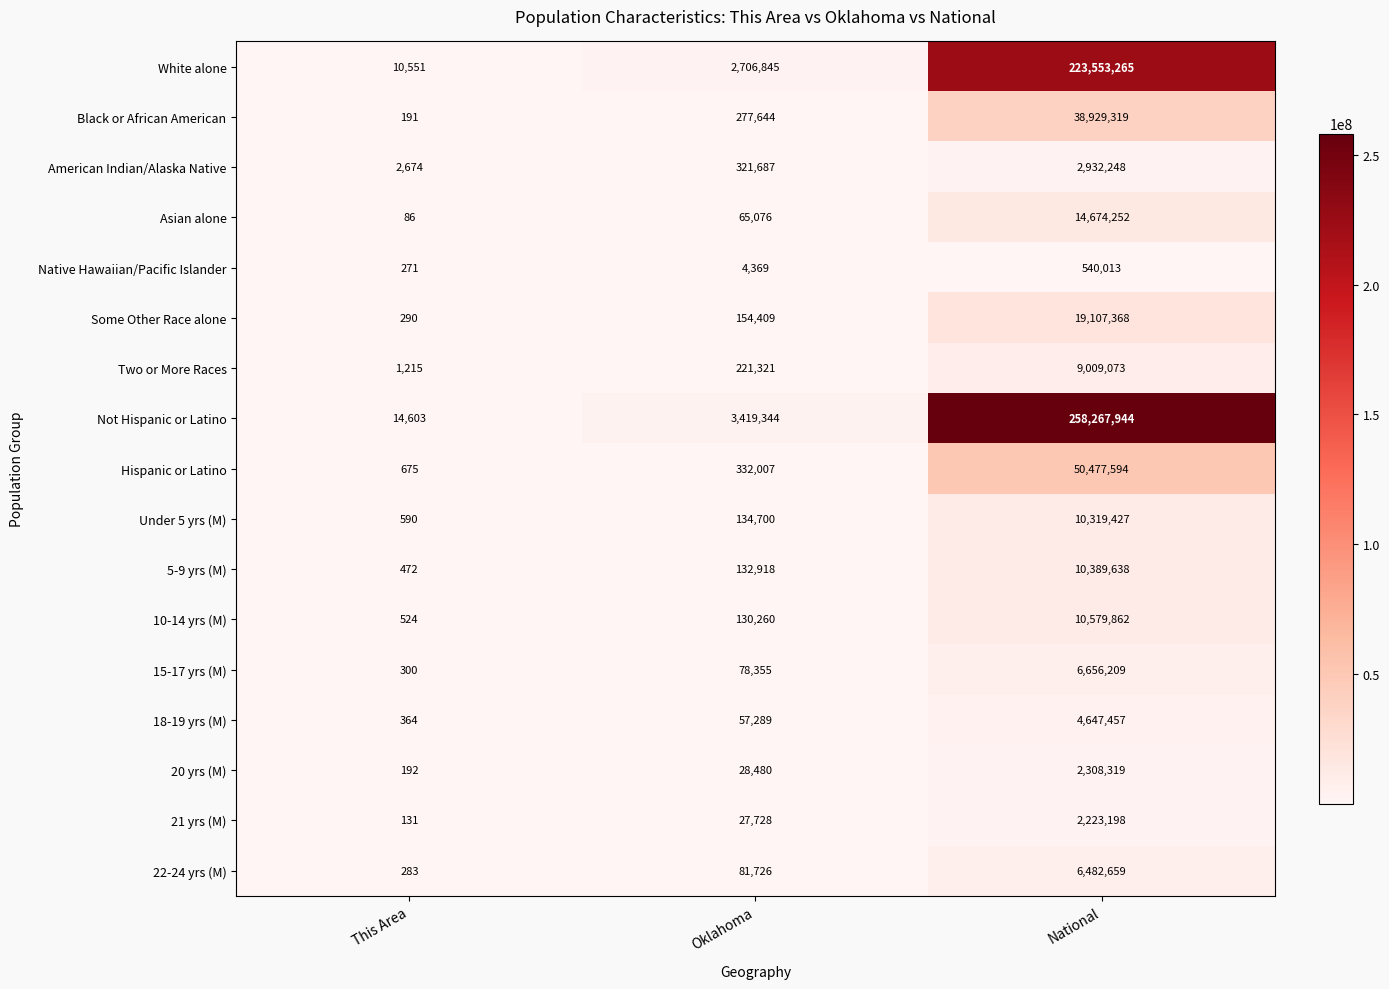

List the series in order of their peak value, highest first.

Not Hispanic or Latino, White alone, Hispanic or Latino, Black or African American, Some Other Race alone, Asian alone, 10-14 yrs (M), 5-9 yrs (M), Under 5 yrs (M), Two or More Races, 15-17 yrs (M), 22-24 yrs (M), 18-19 yrs (M), American Indian/Alaska Native, 20 yrs (M), 21 yrs (M), Native Hawaiian/Pacific Islander